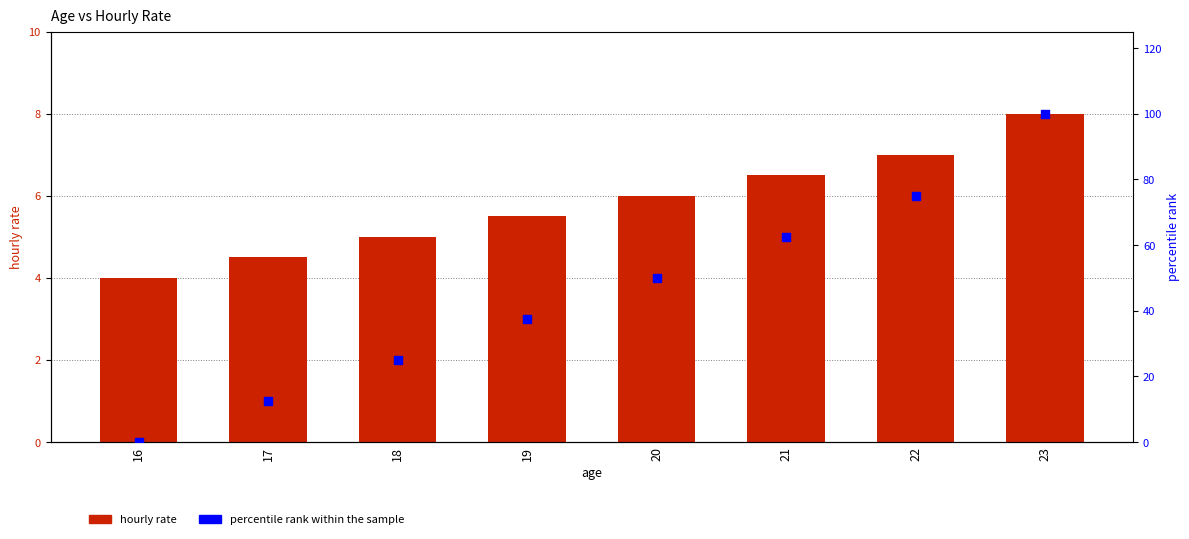

At which category is the sum across all series the highest?

23